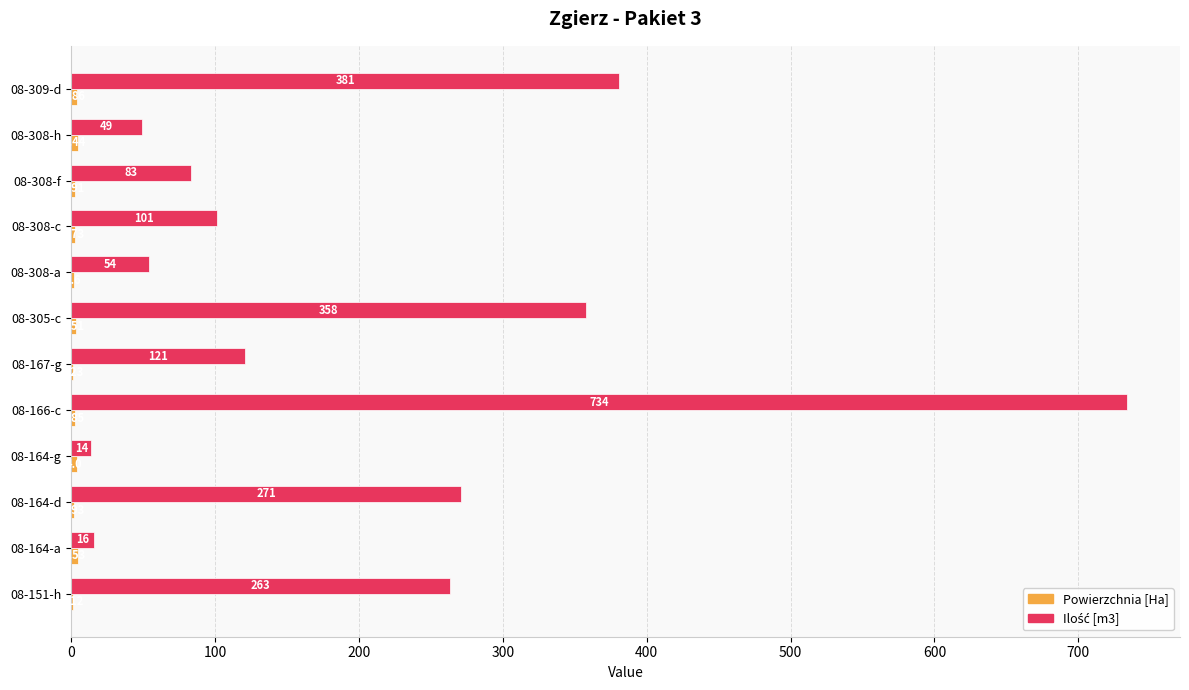

At how many categories does at least one series exceed 368?

2